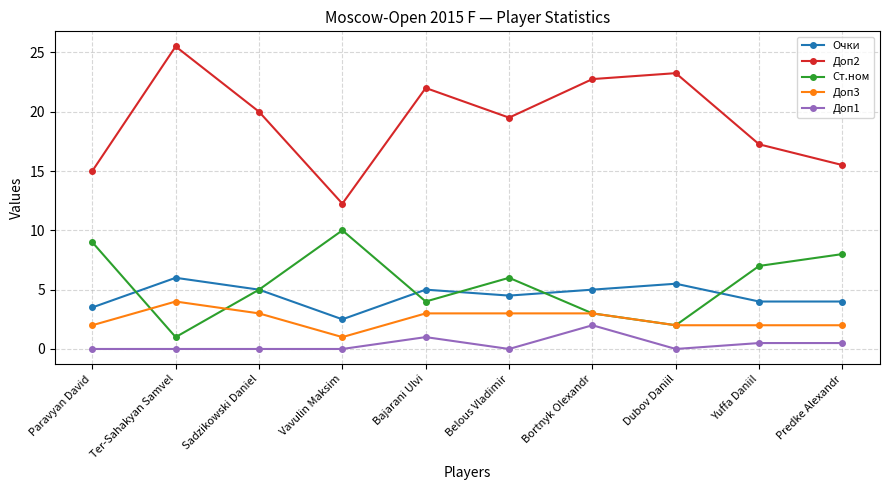

At how many categories does at least one series exceed 4?

10